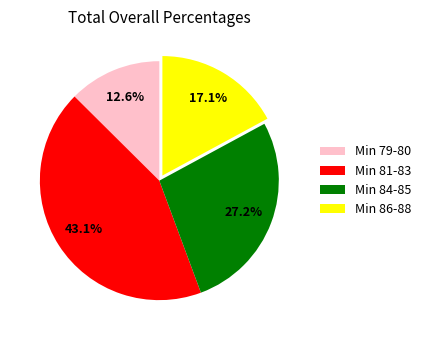

What percentage is NOT represented by Min 79-80?

87.4%